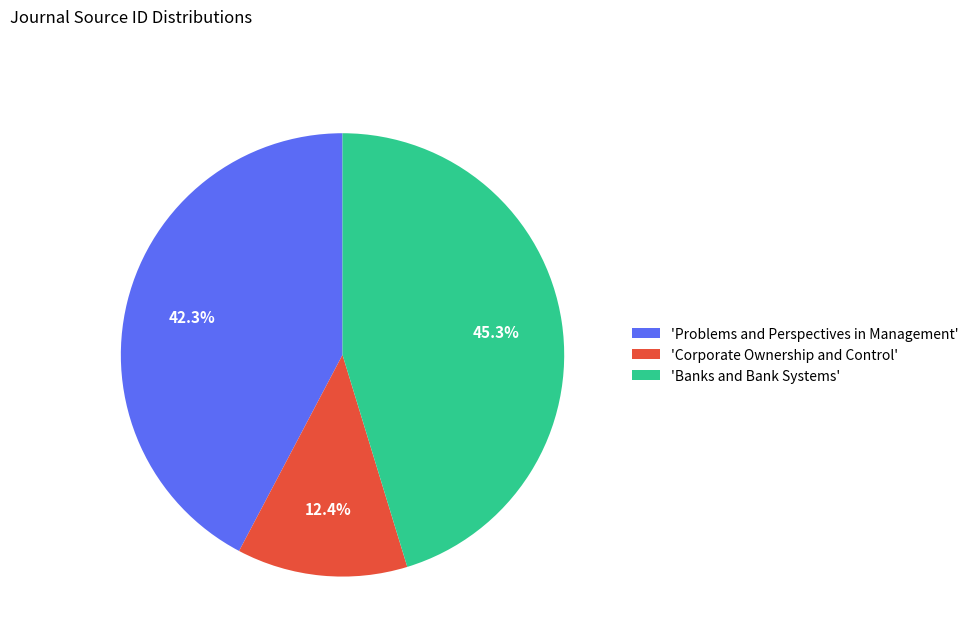

Rank the categories by value from highest to lowest.

'Banks and Bank Systems', 'Problems and Perspectives in Management', 'Corporate Ownership and Control'